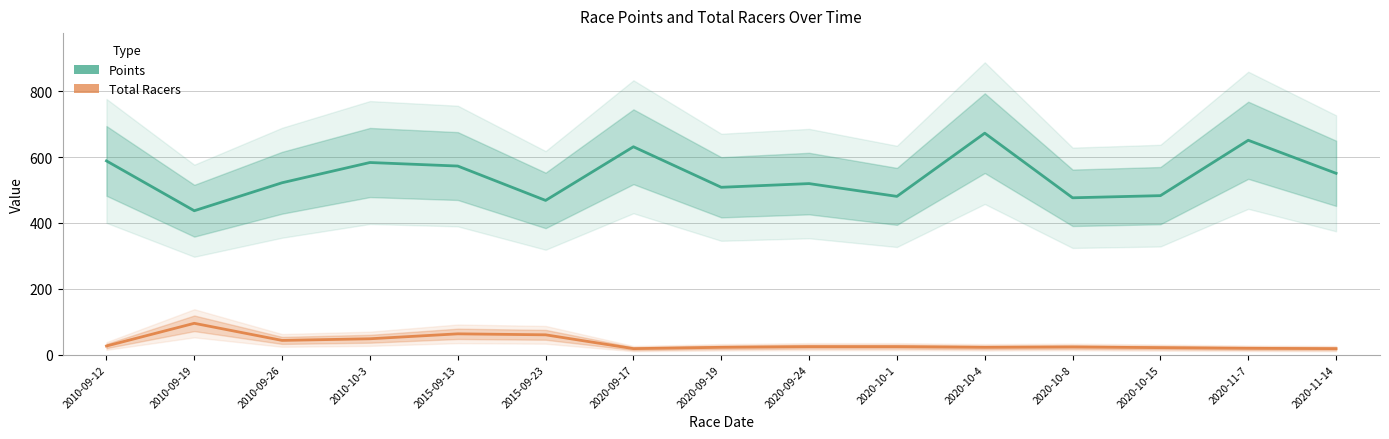

At which label is Points closest to 555?

2020-11-14